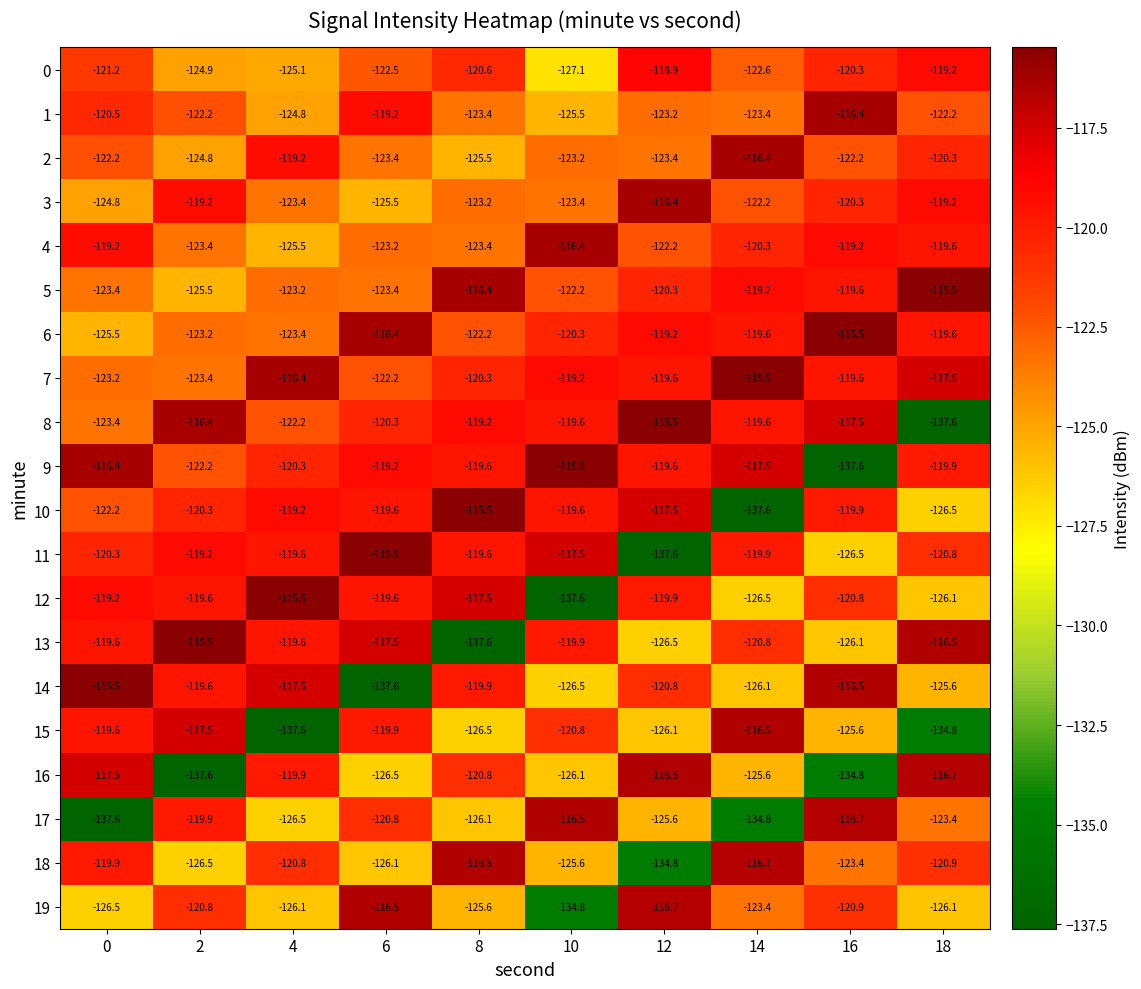

What is the spread (max minus min) of values at 8?

22.1